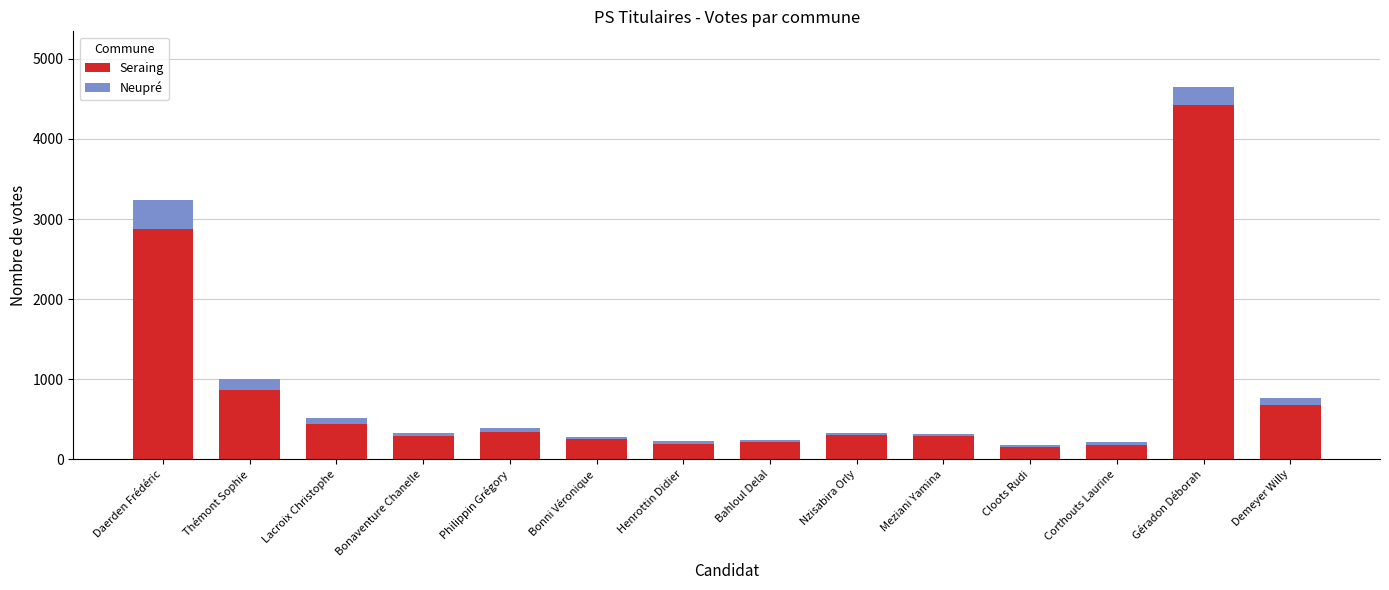

Is it true that Seraing equals 152 at Cloots Rudi?

True